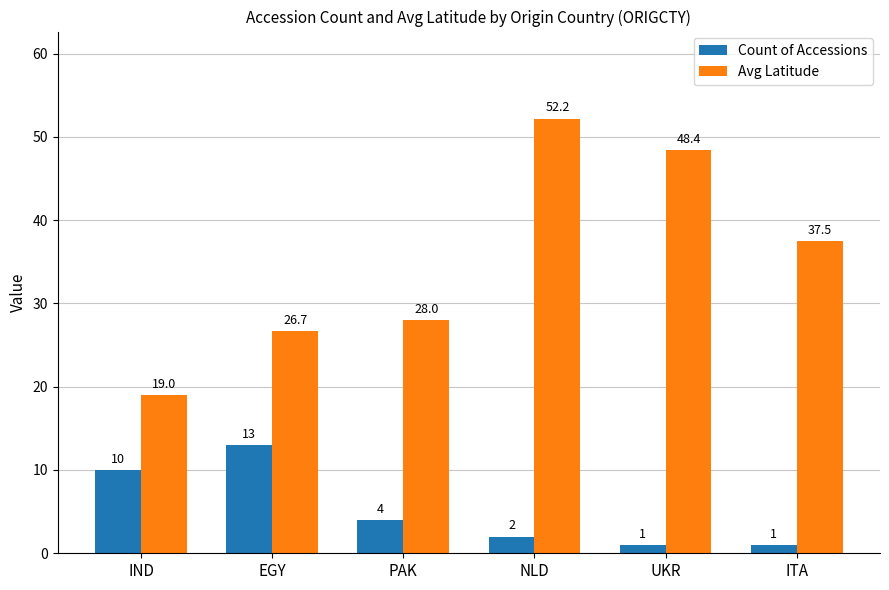

How many values in the Avg Latitude series exceed 37?

3